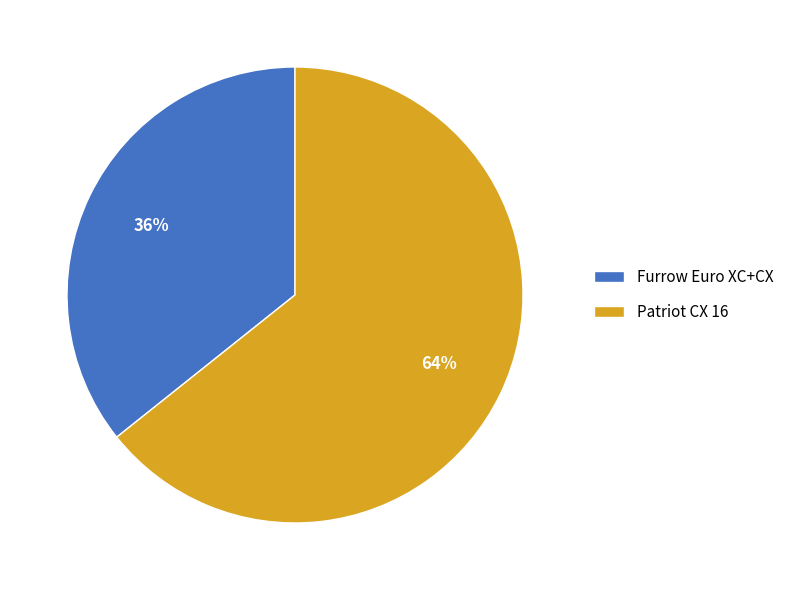

To the nearest percent, what is the average slice percentage?

50%